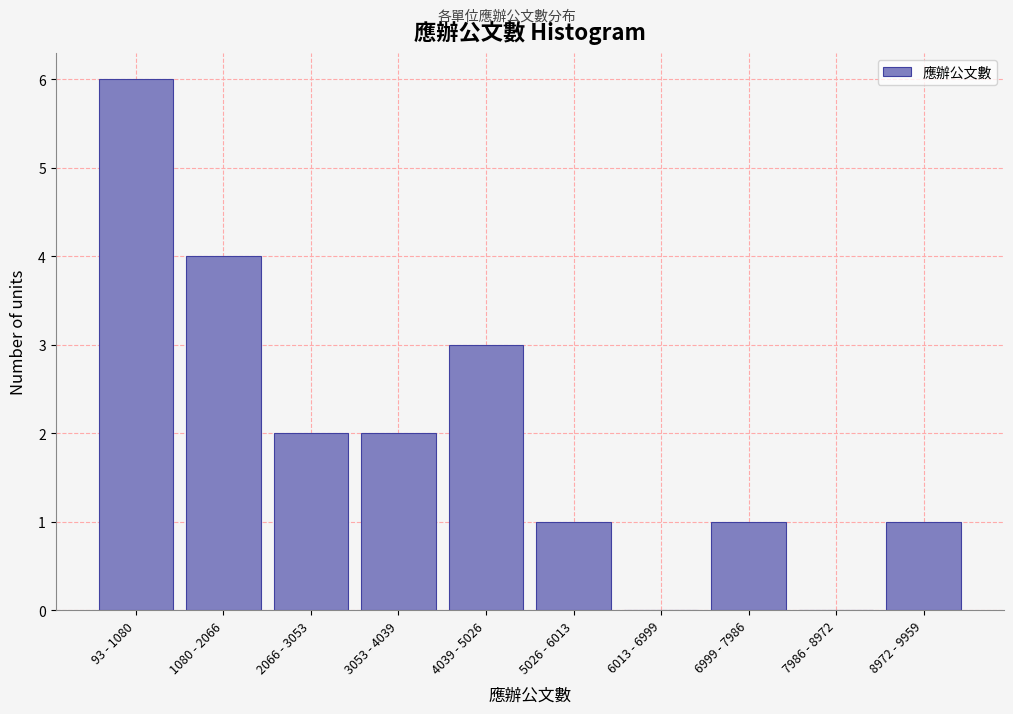

Reading left to right, what are all the values shown in this chart?

93 - 1080=6	1080 - 2066=4	2066 - 3053=2	3053 - 4039=2	4039 - 5026=3	5026 - 6013=1	6013 - 6999=0	6999 - 7986=1	7986 - 8972=0	8972 - 9959=1